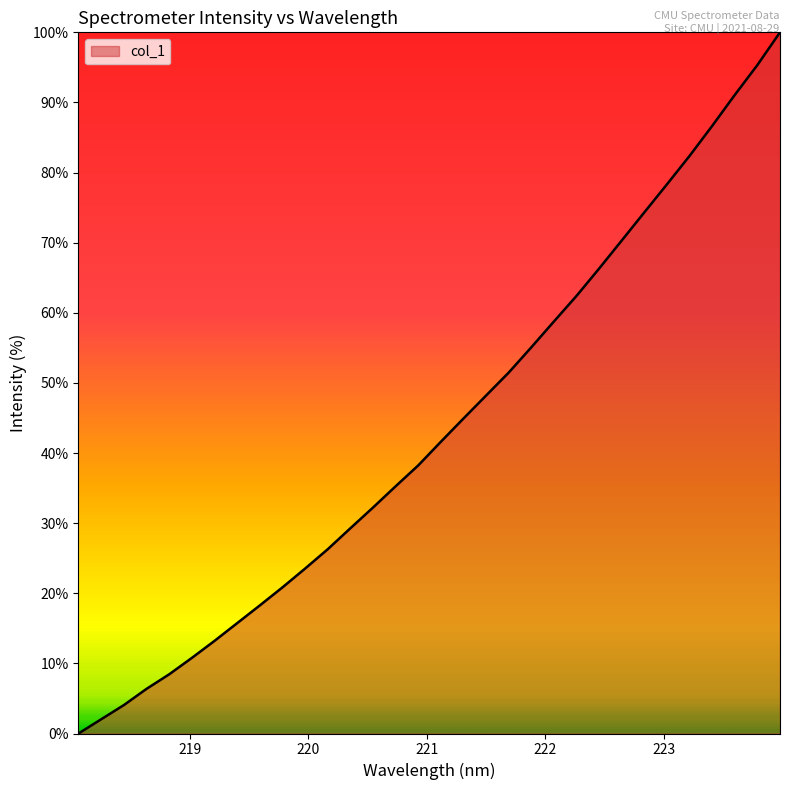

What is the maximum value shown in the chart?

100.0